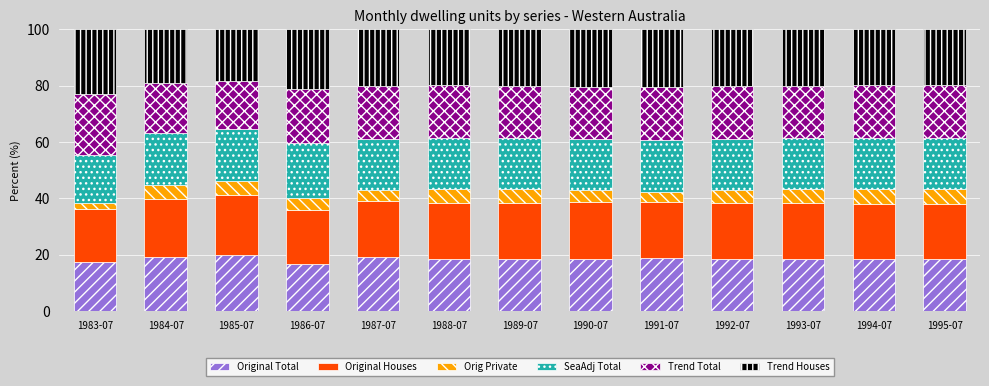

What is the sum of the Original Total values at 1995-07 and 1988-07?

37.1